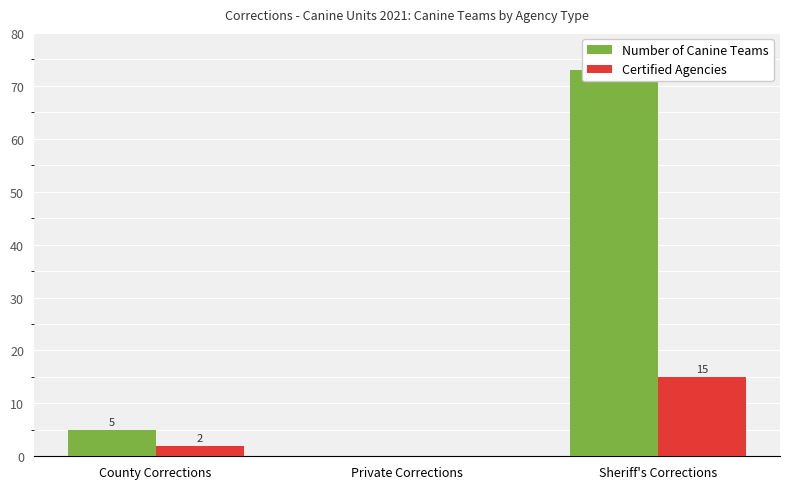

Are the bars horizontal?

No